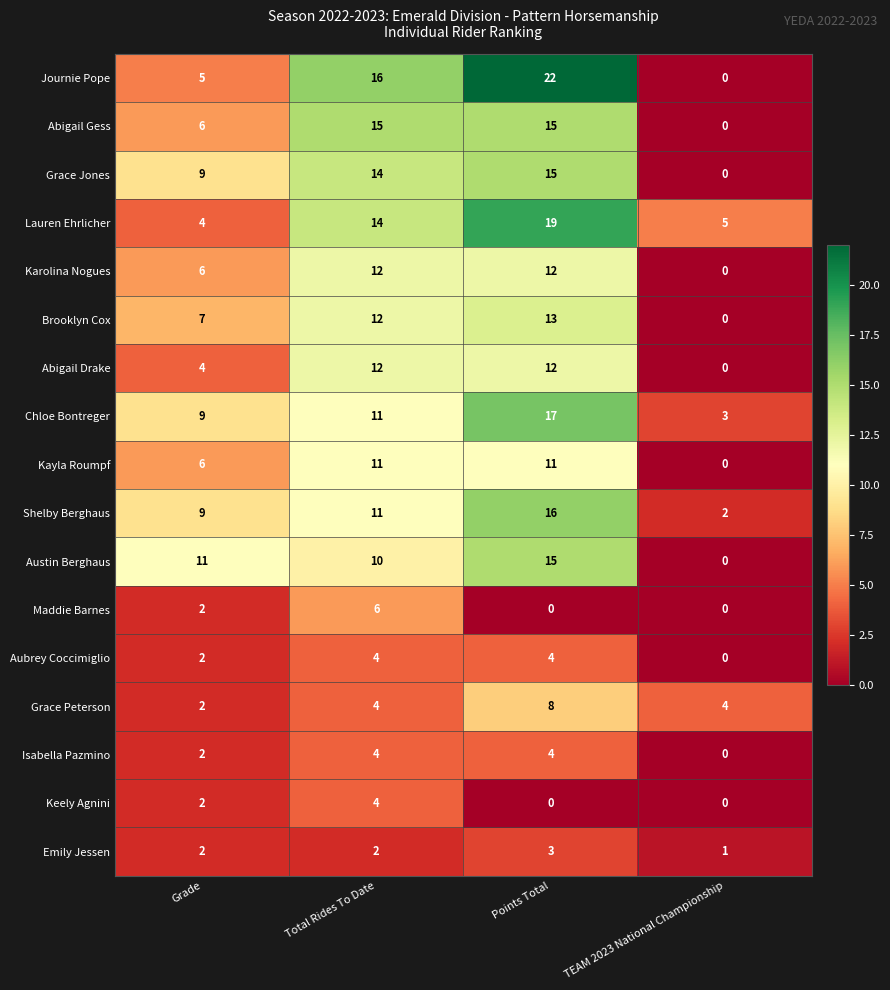

The value of Austin Berghaus at Total Rides To Date is 3. True or false?

False